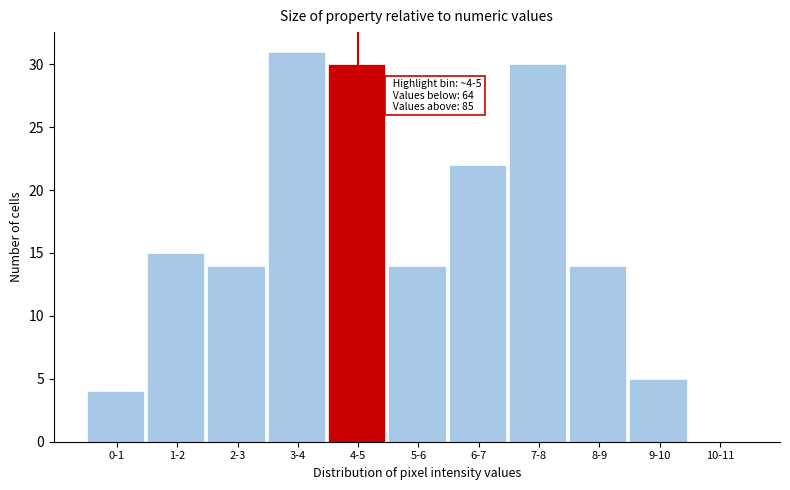

Reading right to left, extract all data points from this chart.

10-11=0	9-10=5	8-9=14	7-8=30	6-7=22	5-6=14	4-5=30	3-4=31	2-3=14	1-2=15	0-1=4